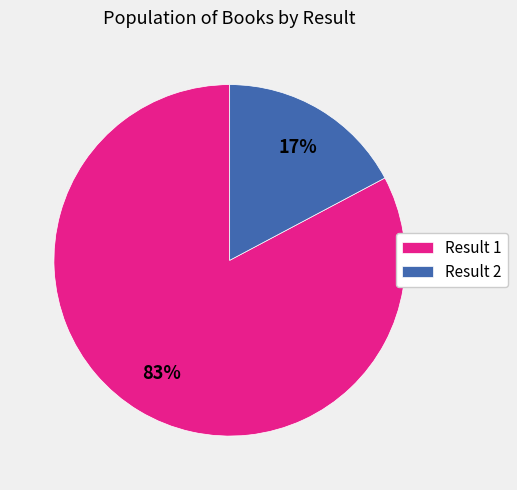

What percentage is the Result 2 slice, to the nearest percent?

17%